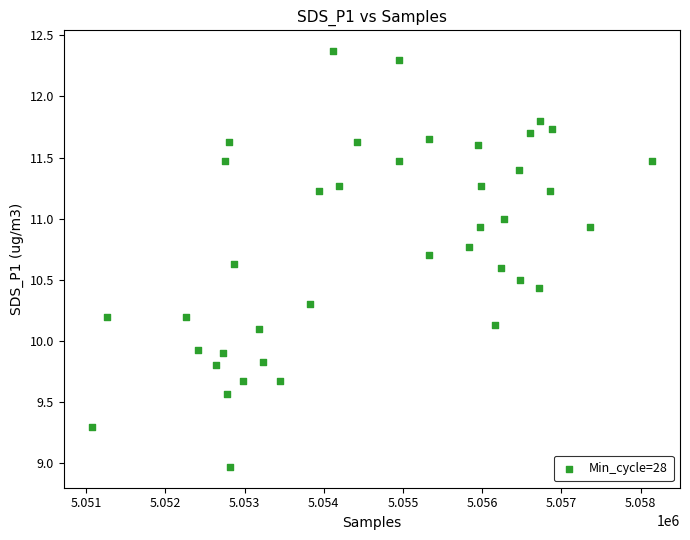

What is the range of X values (max minus min)?

7072.0